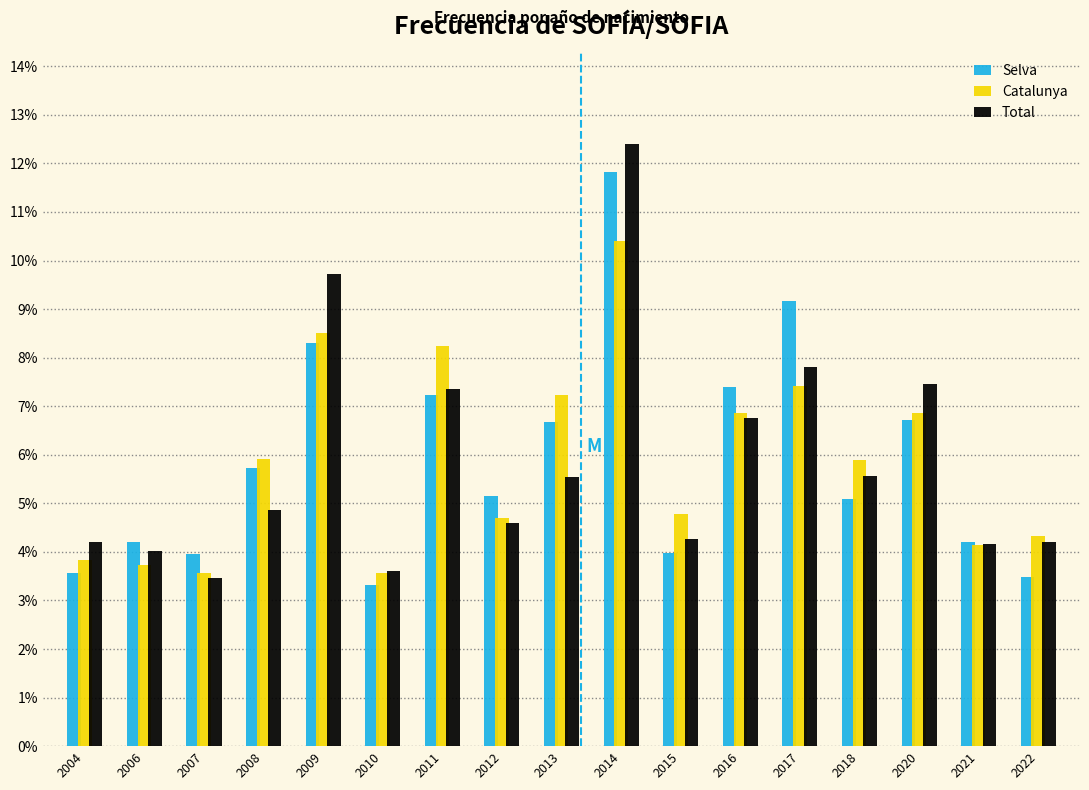

Read the Catalunya value at 2021.

4.1